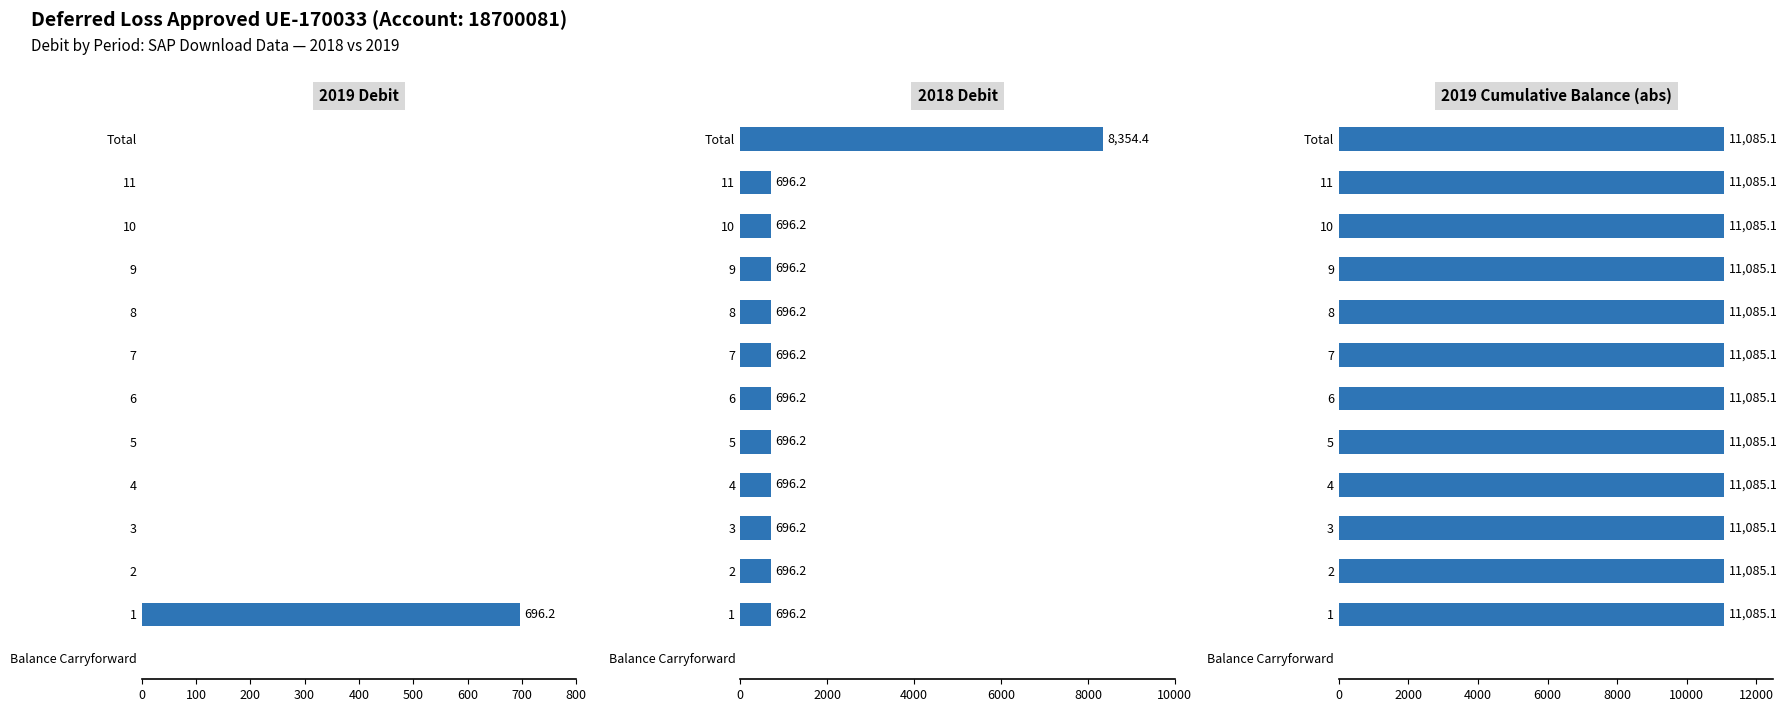

Are the bars horizontal?

Yes